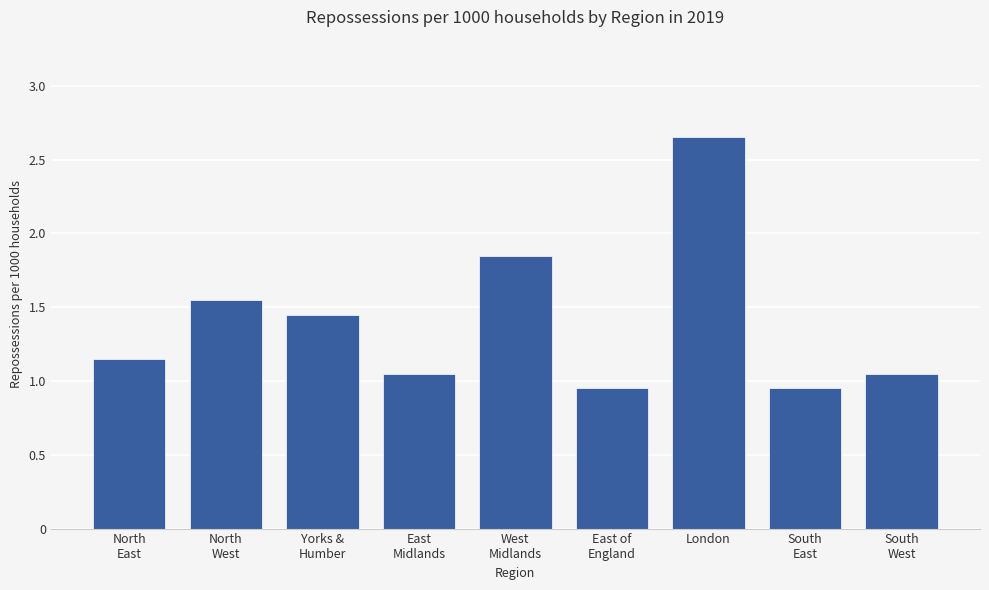

What is the sum of all values?

12.7